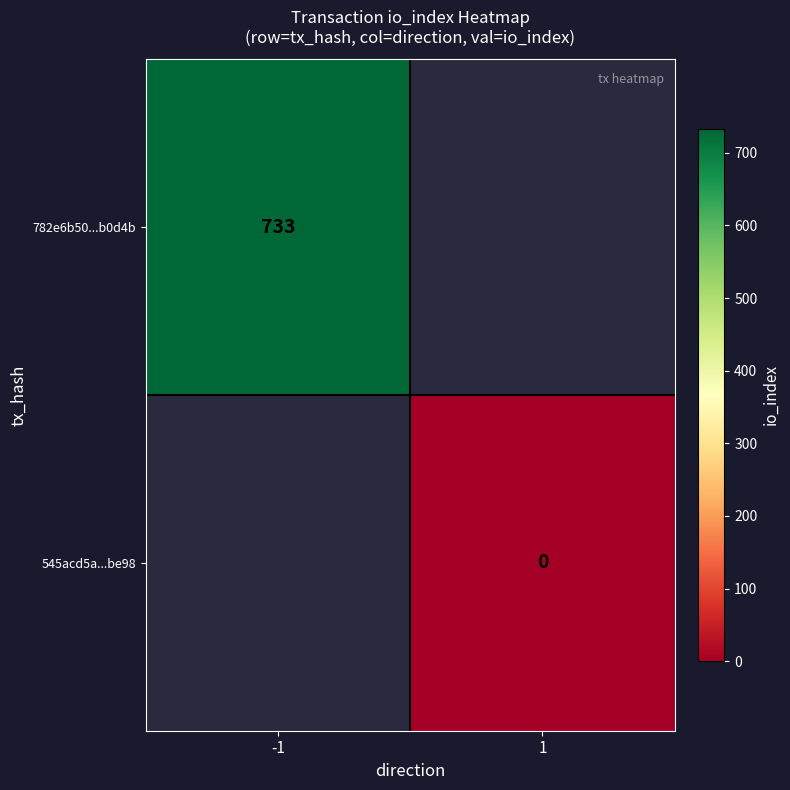

The value of 782e6b50...b0d4b at -1 is 733. True or false?

True